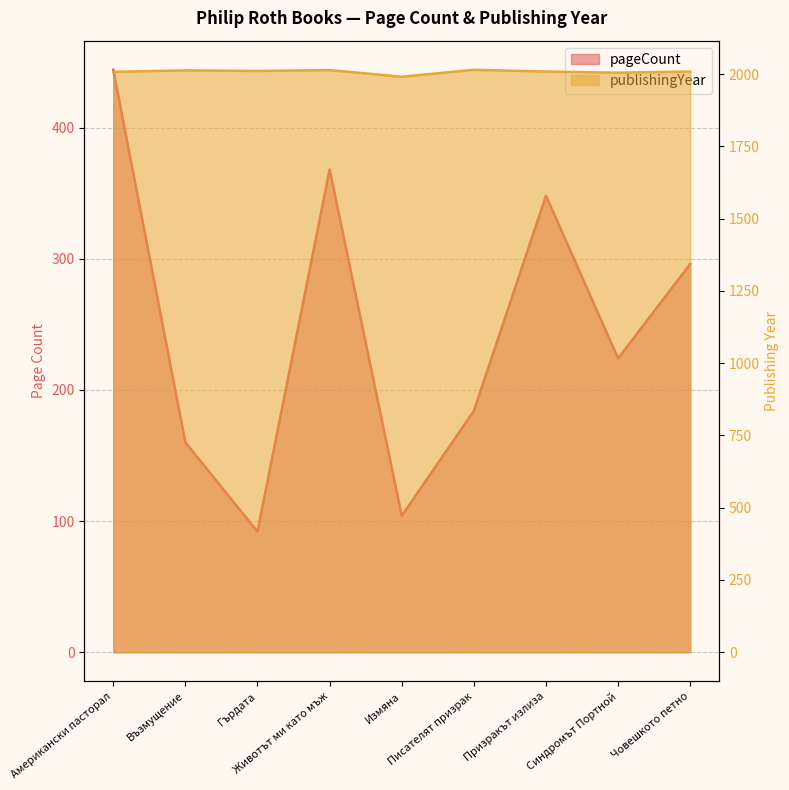

True or false: pageCount has a value of 165 at Гърдата.

False